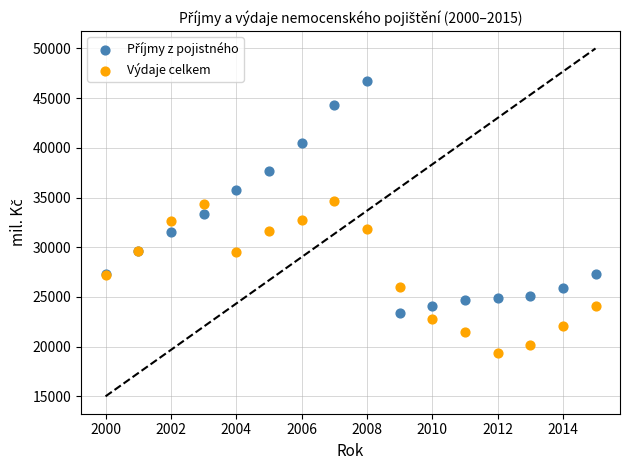

Which series reaches the minimum Y coordinate?

Výdaje celkem